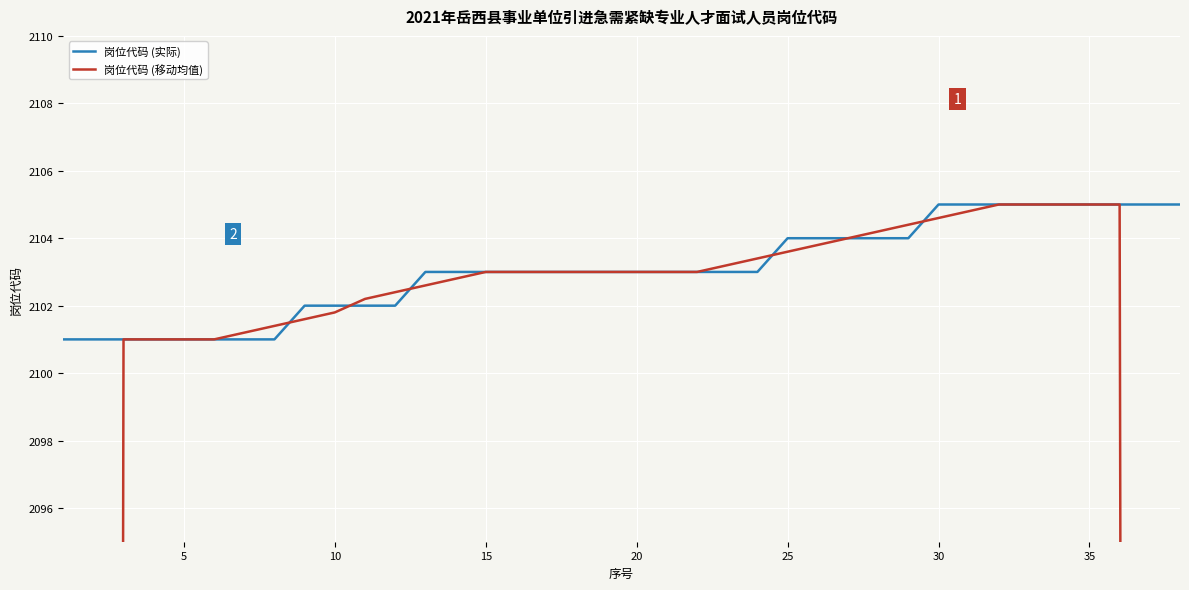

The value of 岗位代码 (实际) at 35 is 1340. True or false?

False